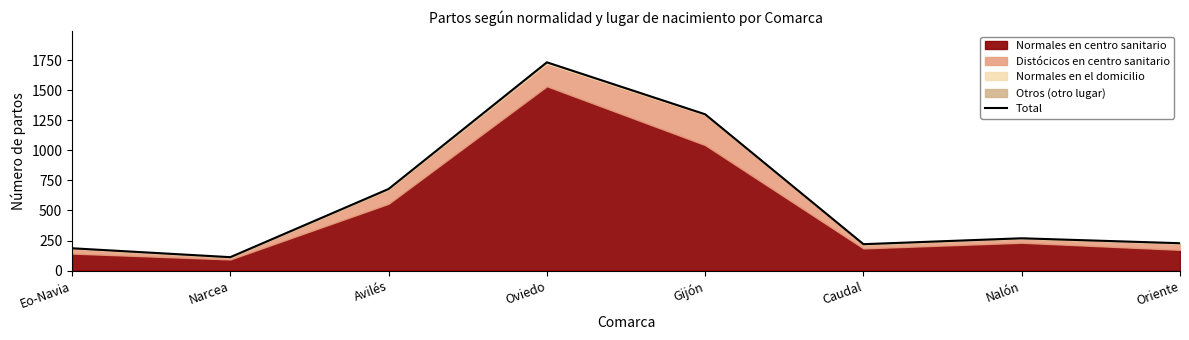

True or false: the data shows 894 at Avilés.

False